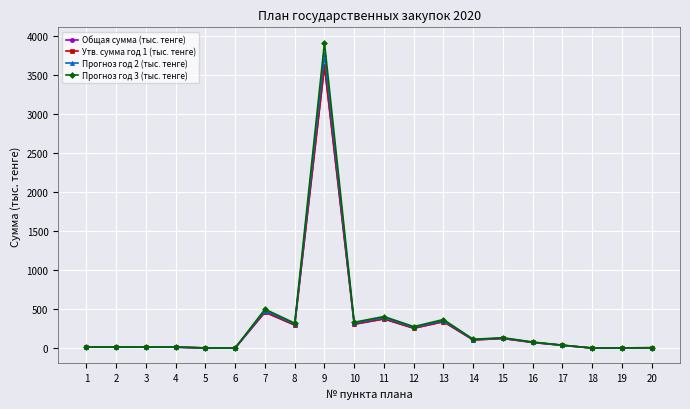

Is the value of Общая сумма (тыс. тенге) at 12 greater than the value of Прогноз год 3 (тыс. тенге) at 10?

No